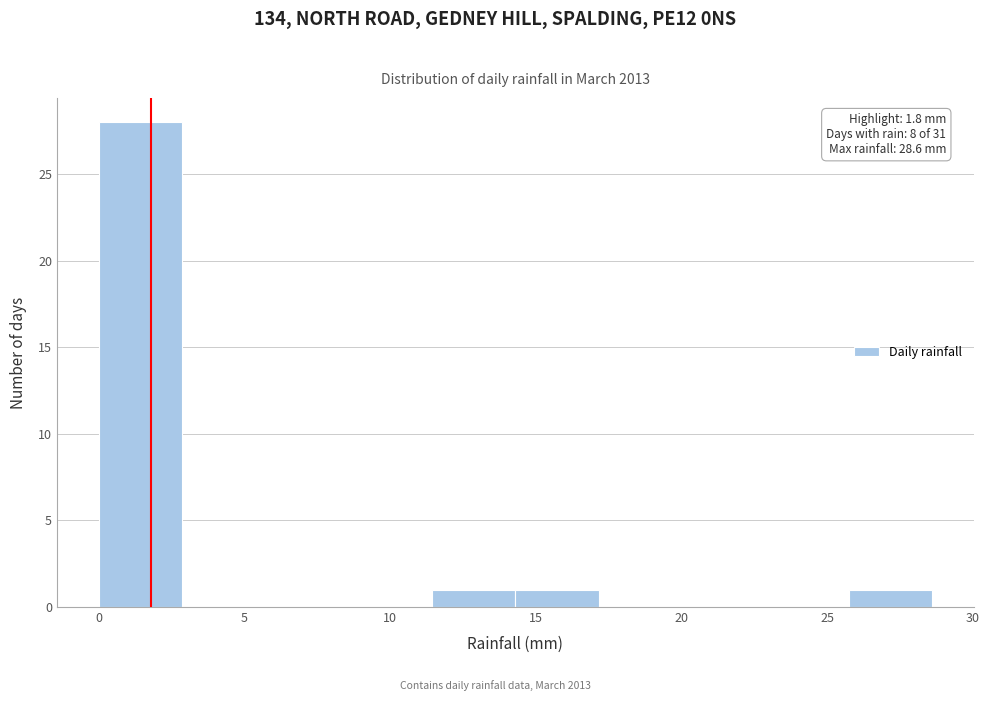

Over which range of the x-axis is the bar tallest?

0.0 to 3.0